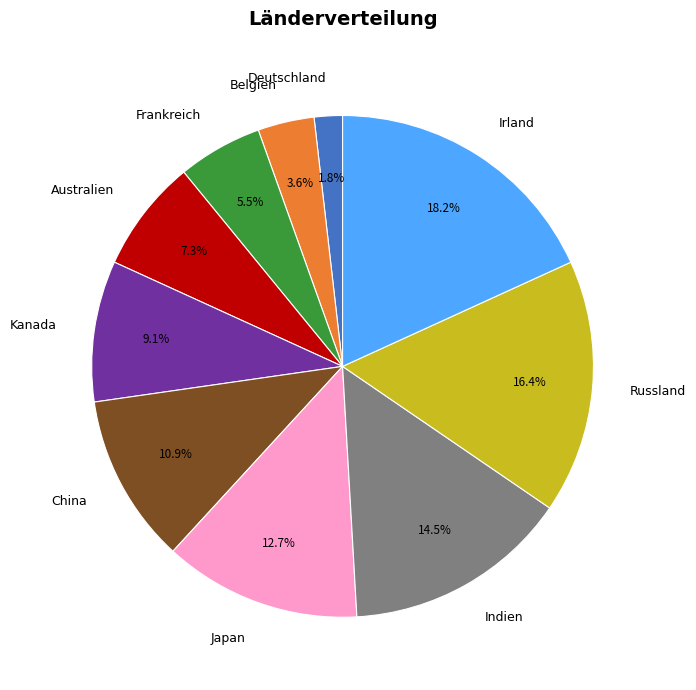

To the nearest percent, what is the difference between the largest and smallest slice percentages?

16%